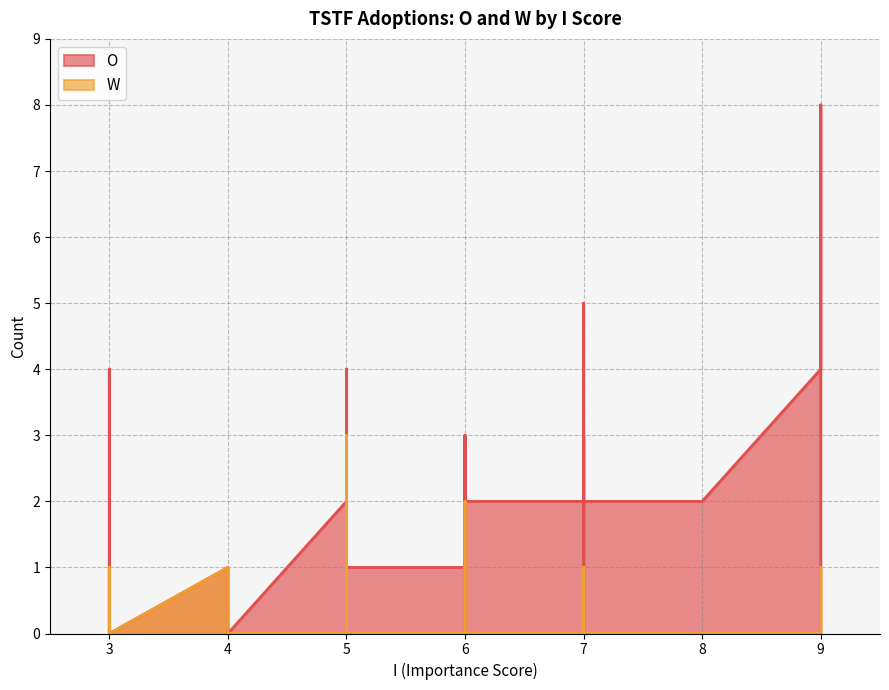

How many positive values does the O series have?

29